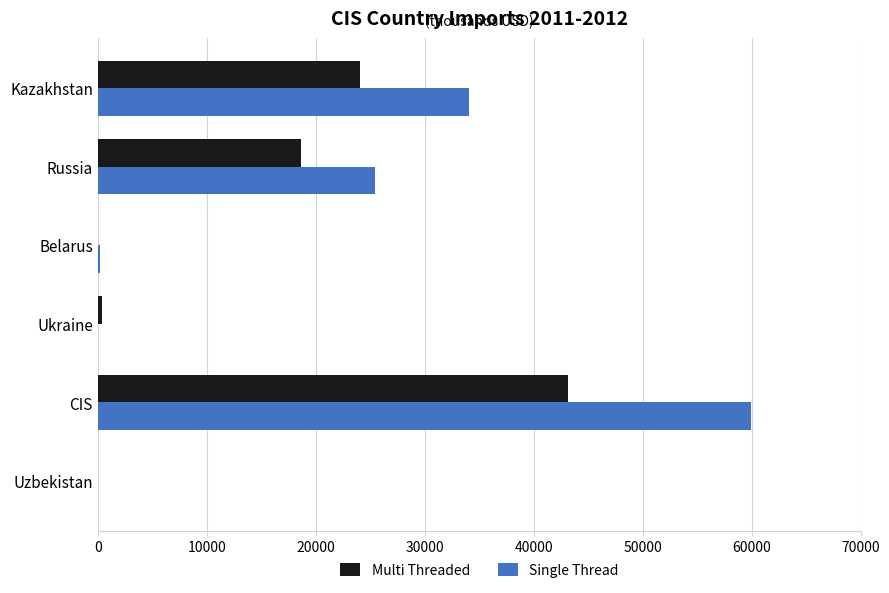

Which category has the highest value in the Single Thread series?

CIS